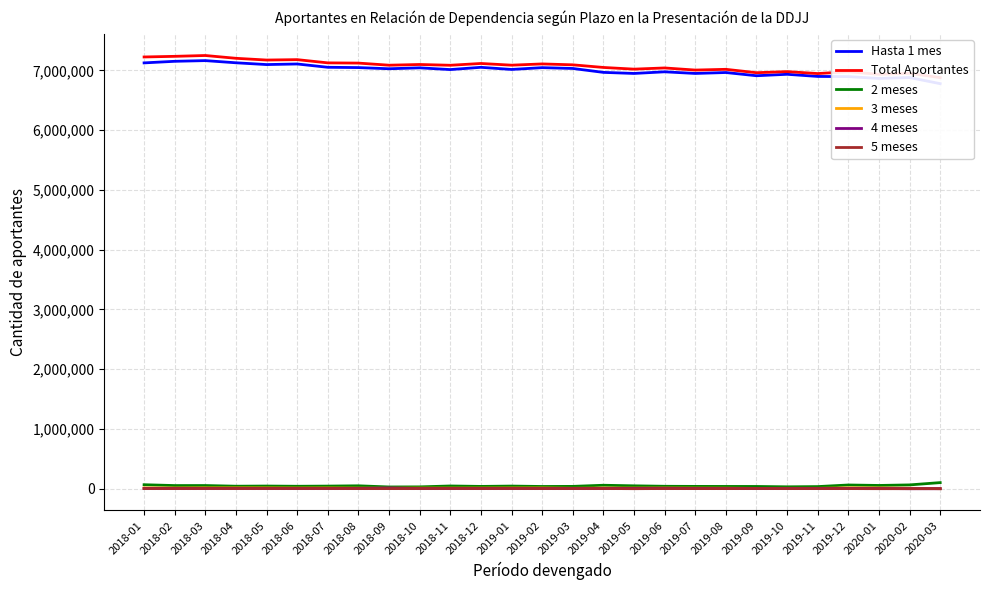

How many intersections are there between 4 meses and 3 meses?

2